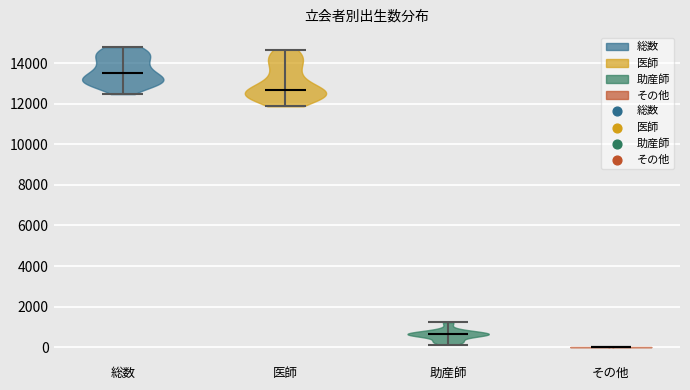

Reading left to right, read every violin against the y-axis: where its median line is, and the lowest and highest points it reaches. The values are not printed on the chart, so give them approximately, as read against the axis.

総数: median line 13600, lowest point 12400, highest point 14800
医師: median line 12600, lowest point 11800, highest point 14600
助産師: median line 600, lowest point 200, highest point 1200
その他: median line 0, lowest point 0, highest point 0